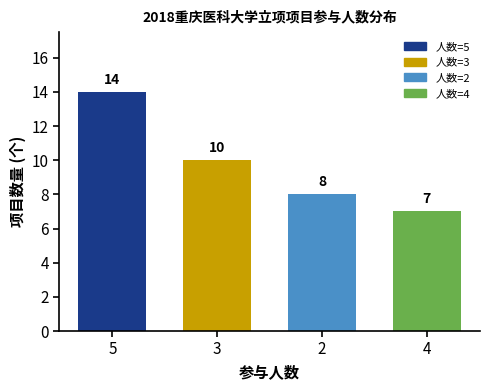

Between 2 and 3, which is larger?

3